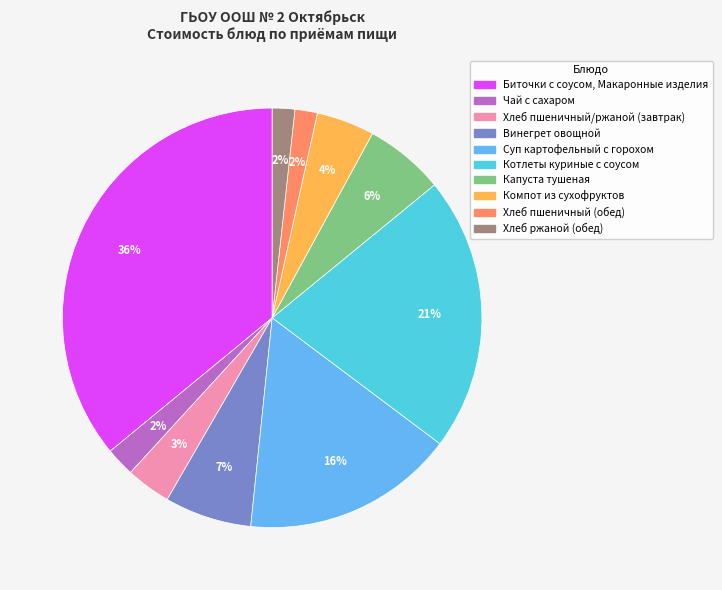

How many segments does this pie chart have?

10